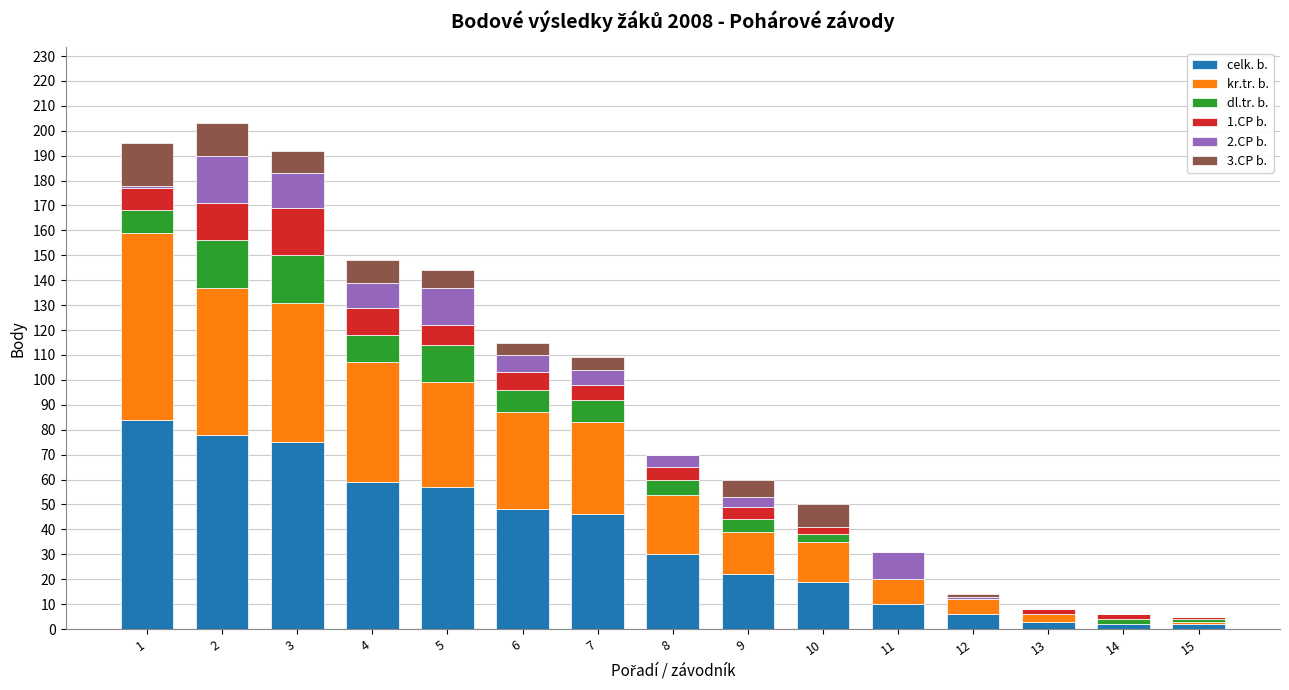

How many data points does each series have?

15